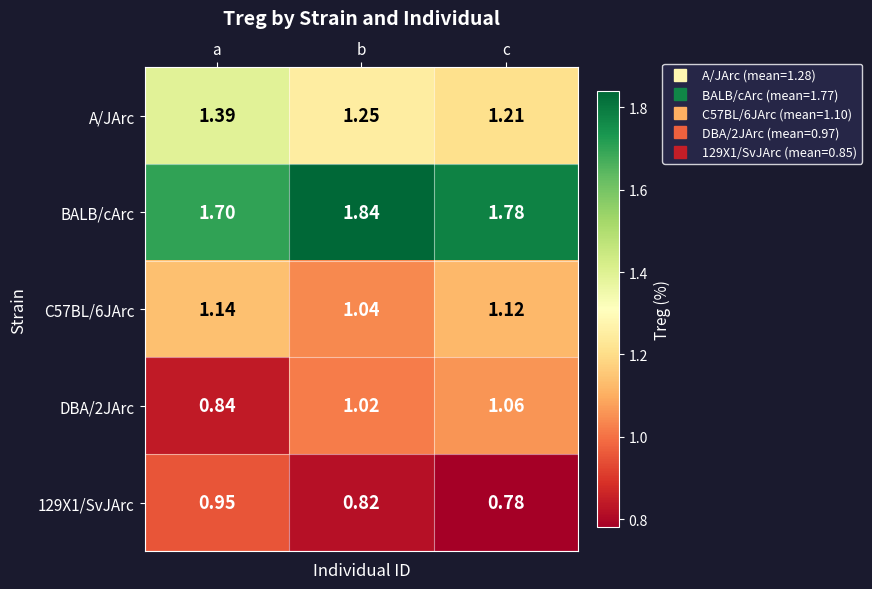

Which series has the largest total across all categories?

BALB/cArc